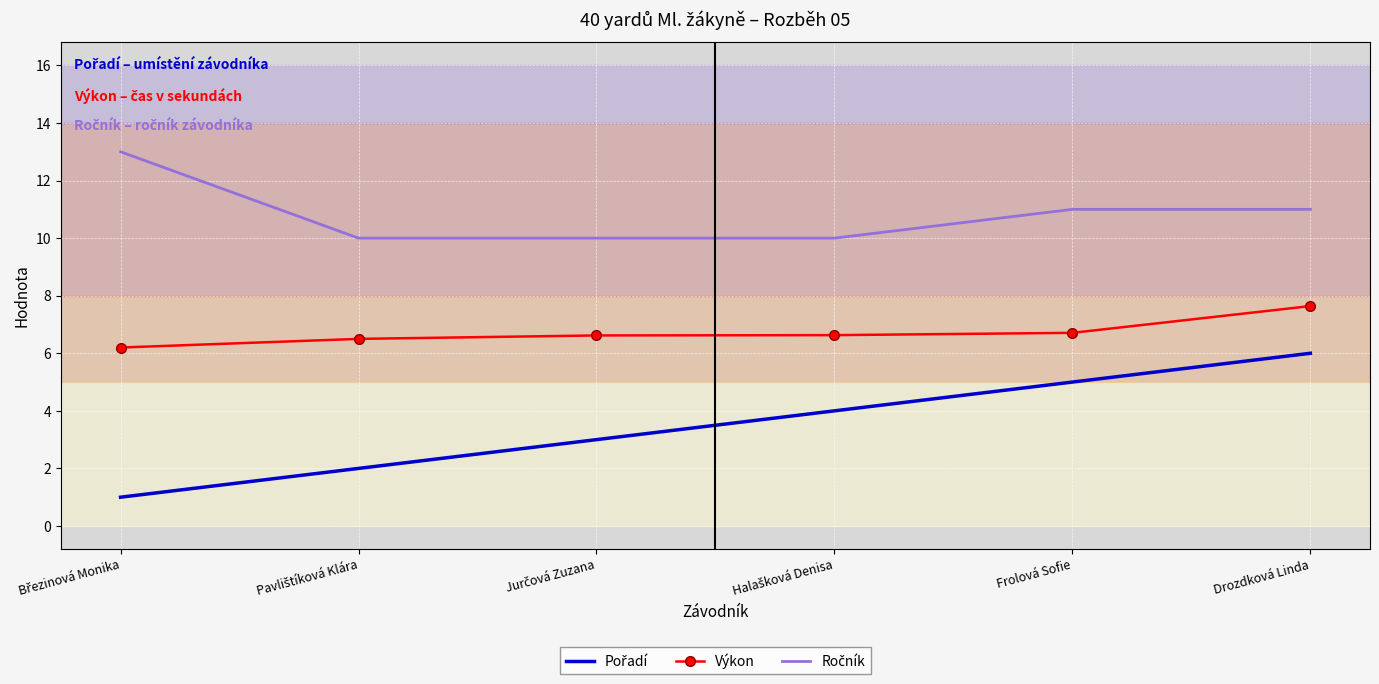

What is the average value of the Výkon series?

6.7